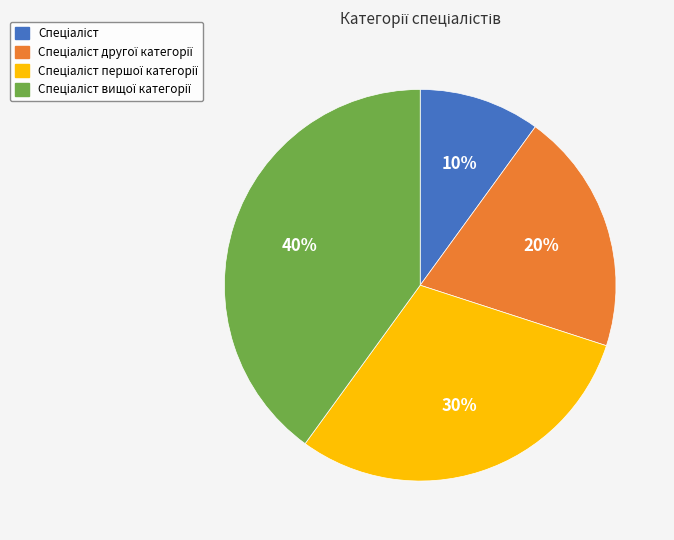

Count the number of slices in the pie.

4